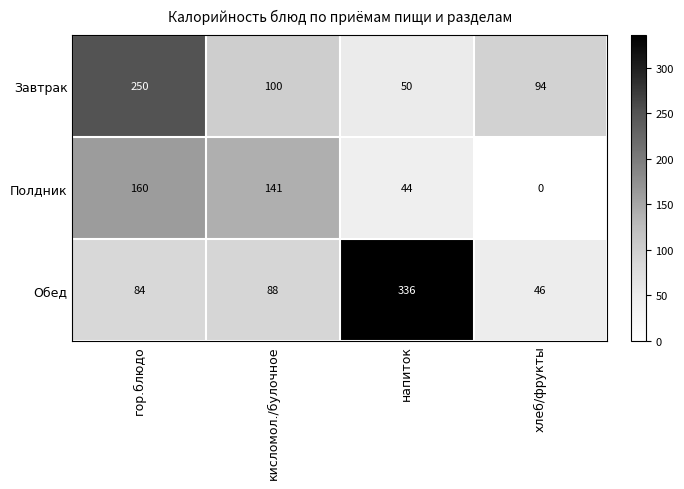

List the labels in order of Обед value, smallest first.

хлеб/фрукты, гор.блюдо, кисломол./булочное, напиток